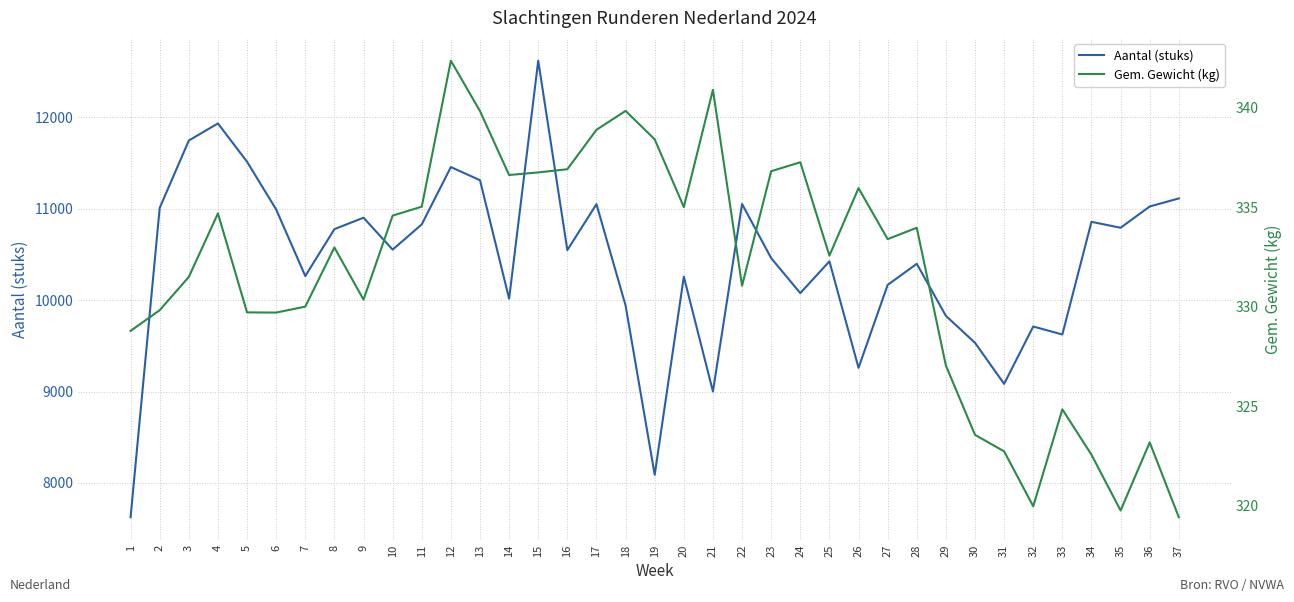

At how many categories does at least one series exceed 986?

37